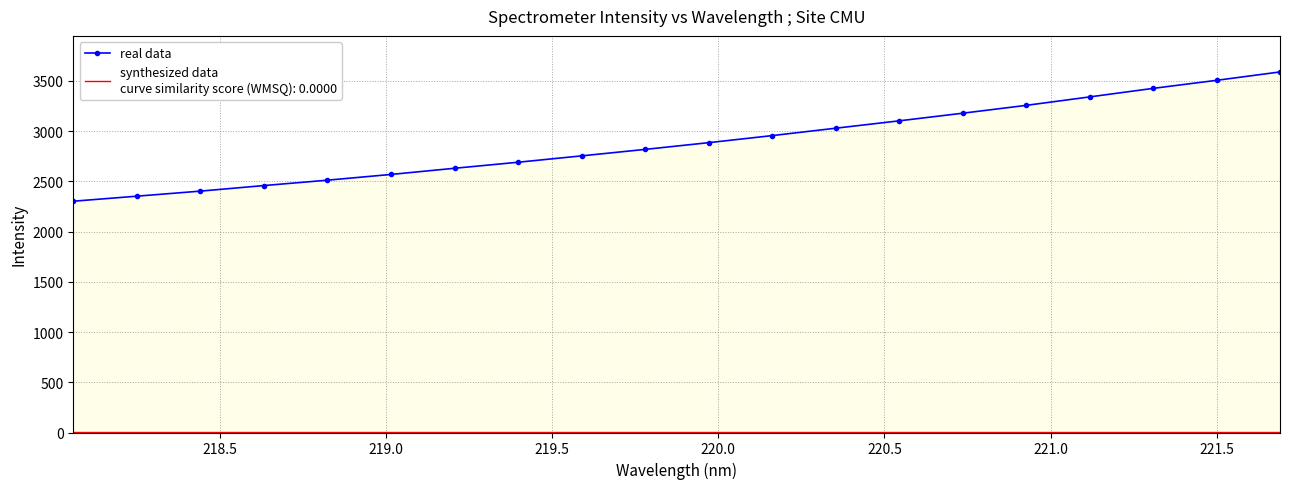

What is the value of the real data point at the 19th from the left?

3505.3